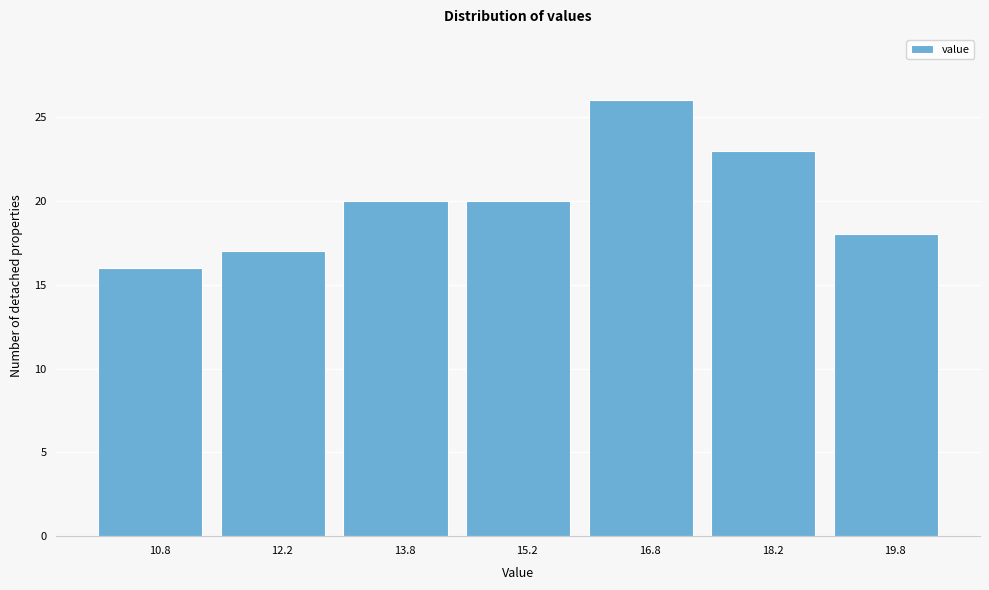

Reading left to right, list every bar in this chart as the range it spans on the x-axis followed by its height. Neither the bar edges nor the heights are printed on the chart, so give them approximately, as read against the axes.

10.0 to 11.5: 16
11.5 to 13.0: 17
13.0 to 14.5: 20
14.5 to 16.0: 20
16.0 to 17.5: 26
17.5 to 19.0: 23
19.0 to 20.5: 18